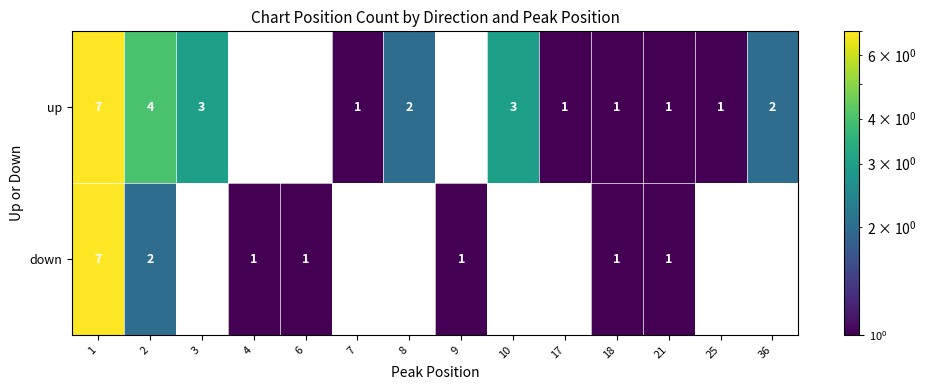

True or false: up has a value of 10 at 1.

False